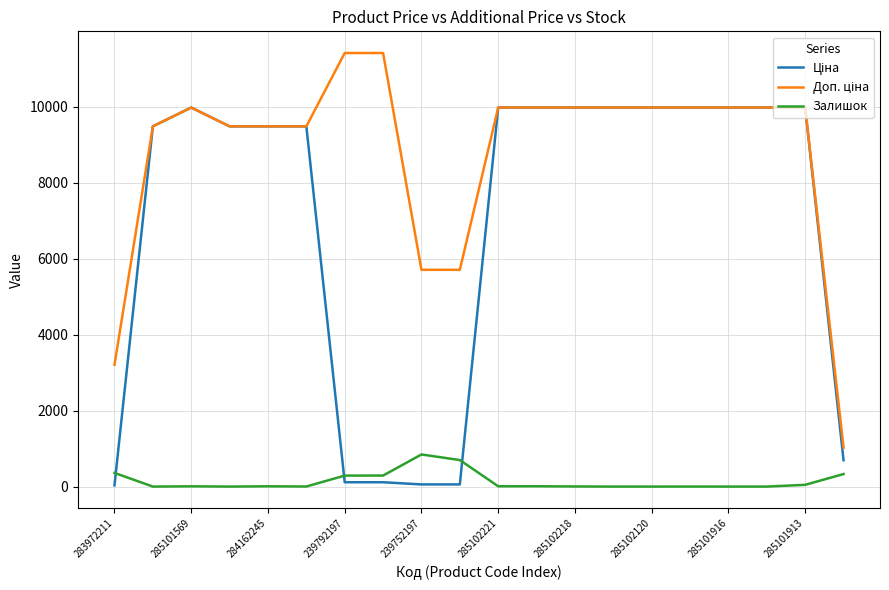

What is the maximum value shown in the chart?

11410.0